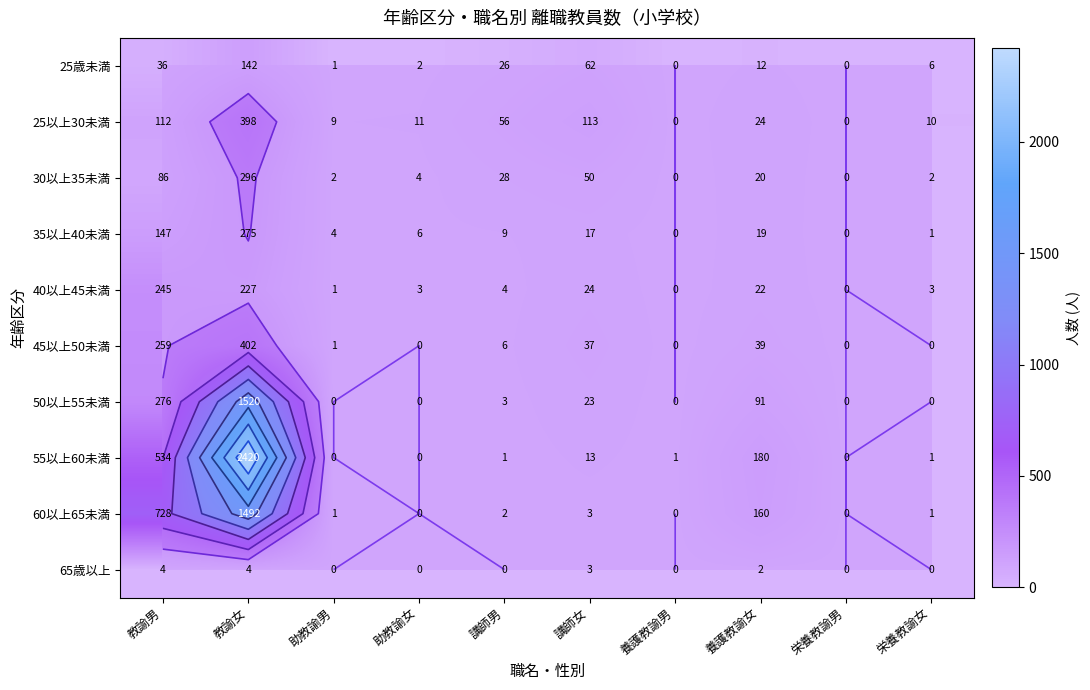

At which category does the chart reach its minimum across all series?

養護教諭男